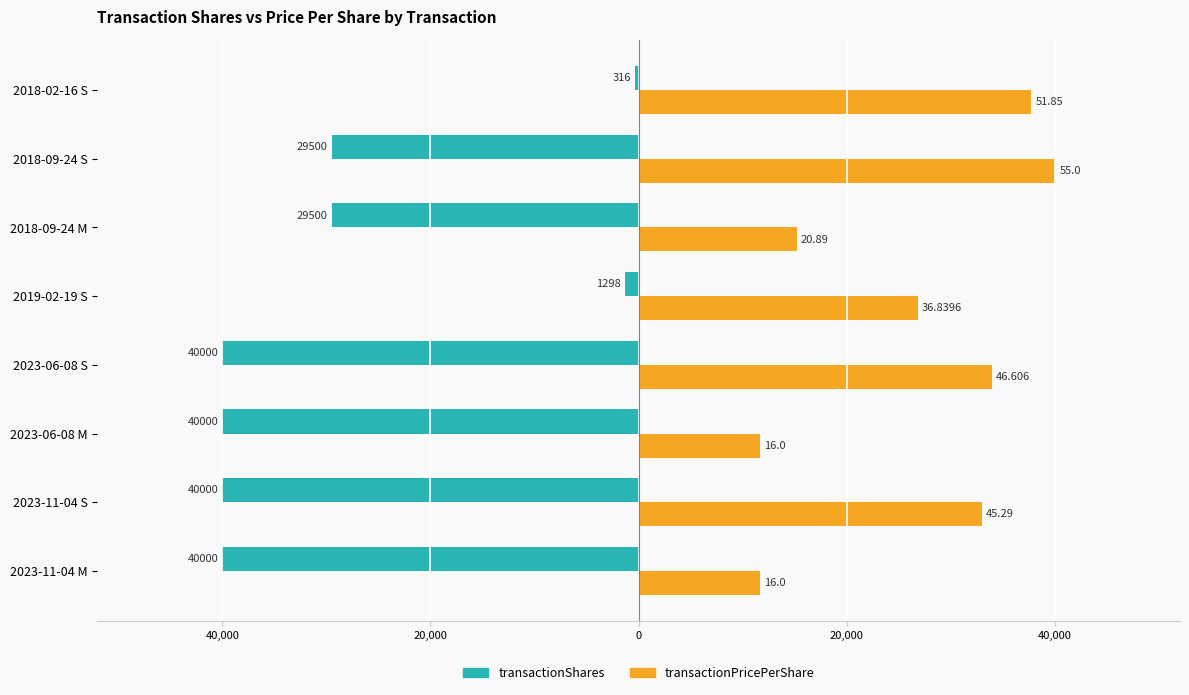

What are all the series names shown in the legend?

transactionShares, transactionPricePerShare